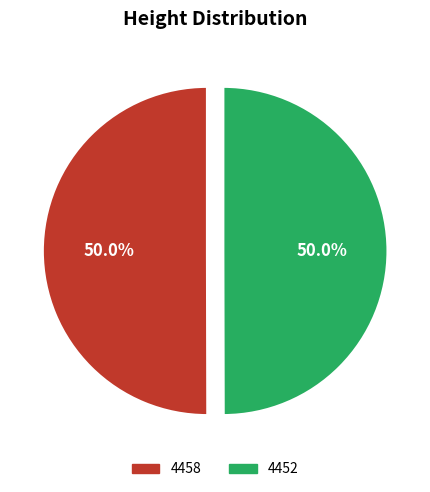

What percentage is the 4458 slice, to the nearest percent?

50%